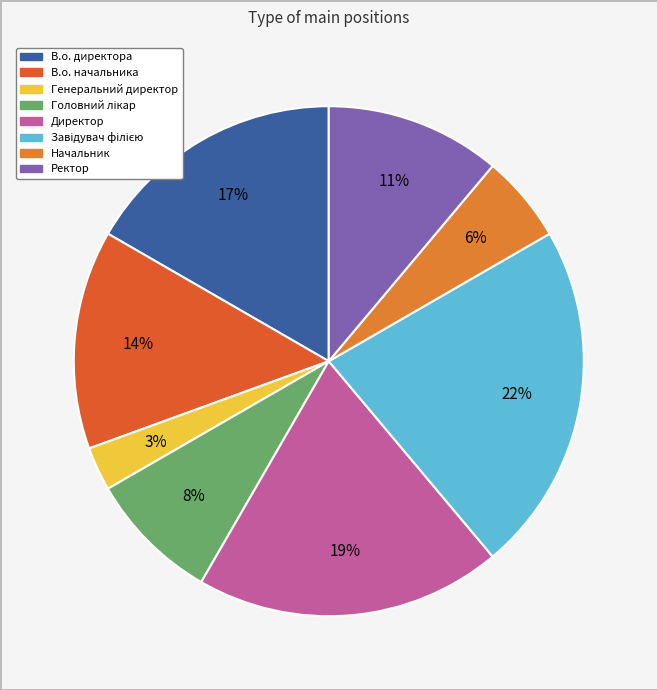

How many slices are in this pie chart?

8